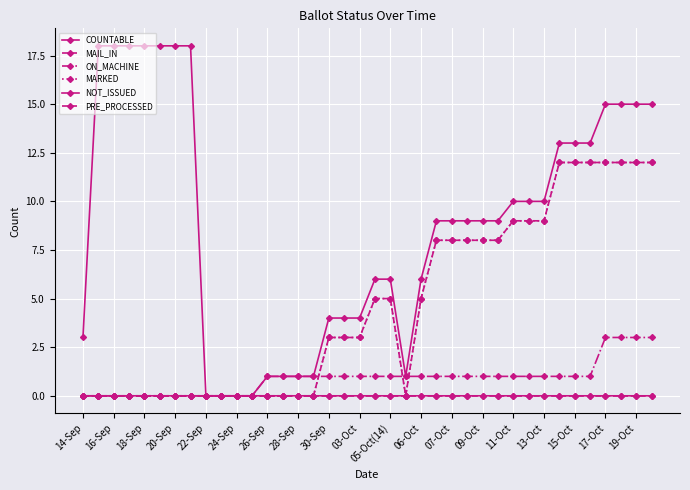

Does the chart have visible grid lines?

Yes